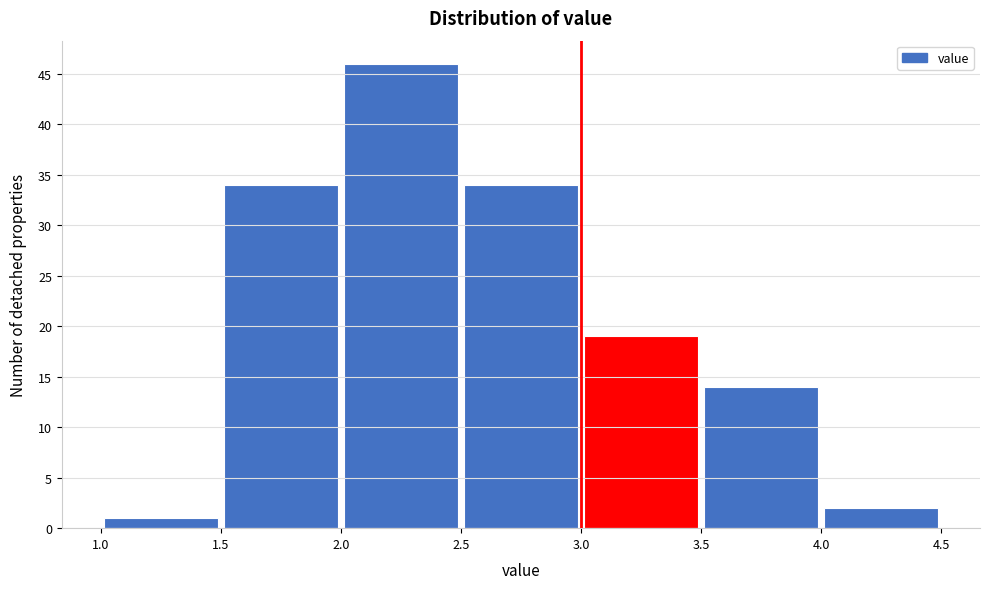

Reading left to right, list every bar in this chart as the range it spans on the x-axis followed by its height. The values are not printed on the chart, so give them approximately, as read against the axis.

1.0 to 1.5: 1
1.5 to 2.0: 34
2.0 to 2.5: 46
2.5 to 3.0: 34
3.0 to 3.5: 19
3.5 to 4.0: 14
4.0 to 4.5: 2